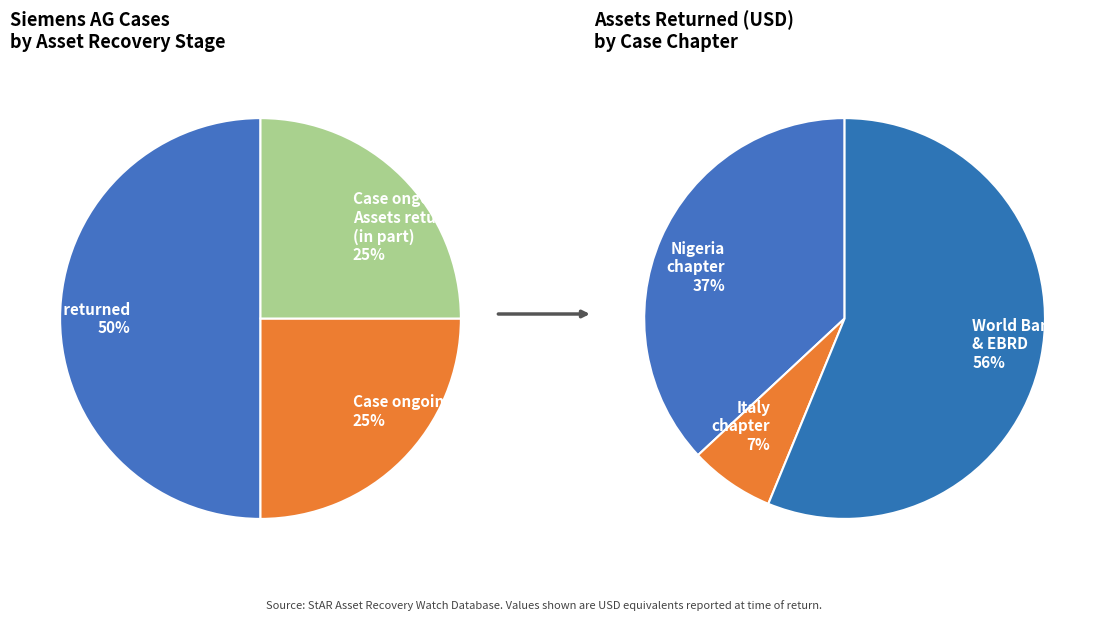

To the nearest percent, what portion does ARW-173 (Italy) represent?

7%